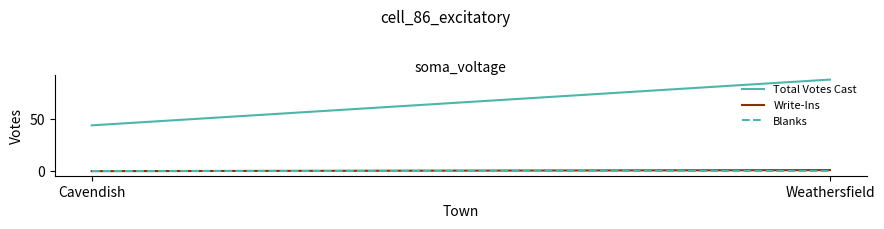

At which category does the chart reach its minimum across all series?

Cavendish